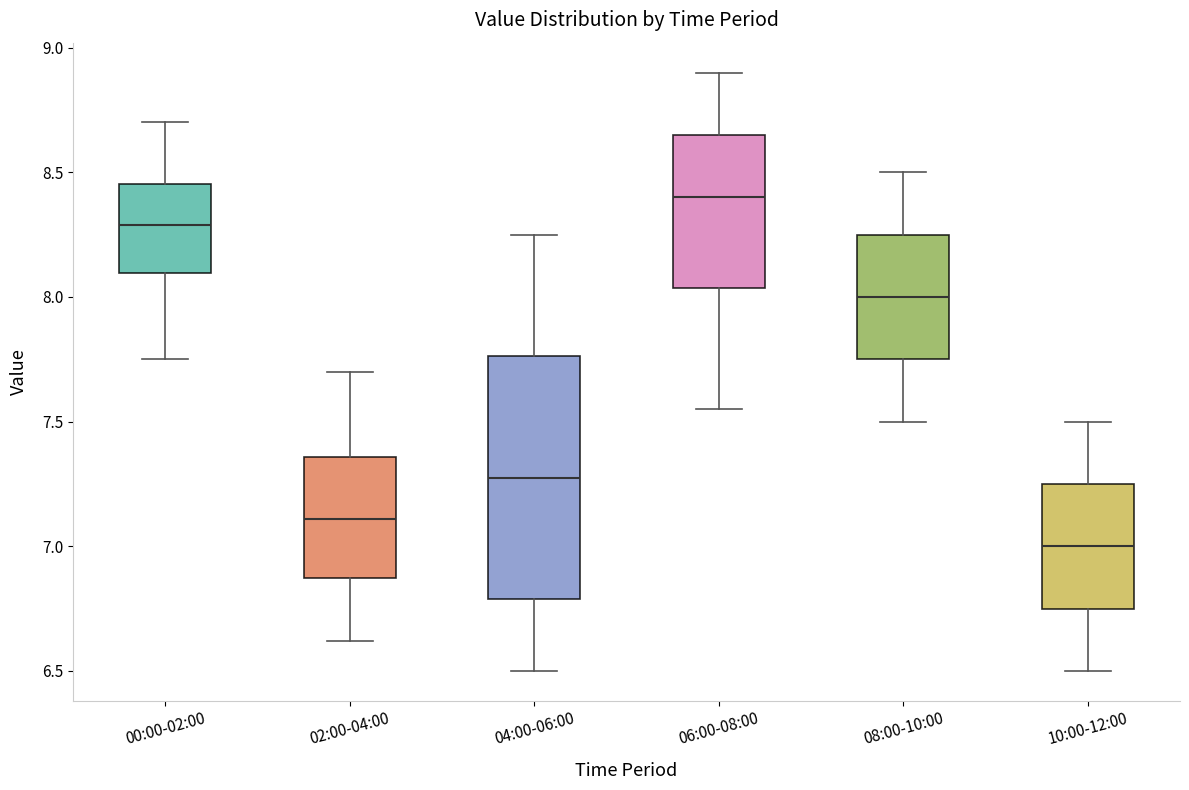

Reading left to right, read every box against the y-axis: the position of its median line, the range the box covers, and the ends of its whiskers. The values are not printed on the chart, so give them approximately, as read against the axis.

00:00-02:00: median 8.30, box 8.10 to 8.45, whiskers 7.75 to 8.70
02:00-04:00: median 7.10, box 6.85 to 7.35, whiskers 6.60 to 7.70
04:00-06:00: median 7.30, box 6.80 to 7.75, whiskers 6.50 to 8.25
06:00-08:00: median 8.40, box 8.05 to 8.65, whiskers 7.55 to 8.90
08:00-10:00: median 8.00, box 7.75 to 8.25, whiskers 7.50 to 8.50
10:00-12:00: median 7.00, box 6.75 to 7.25, whiskers 6.50 to 7.50